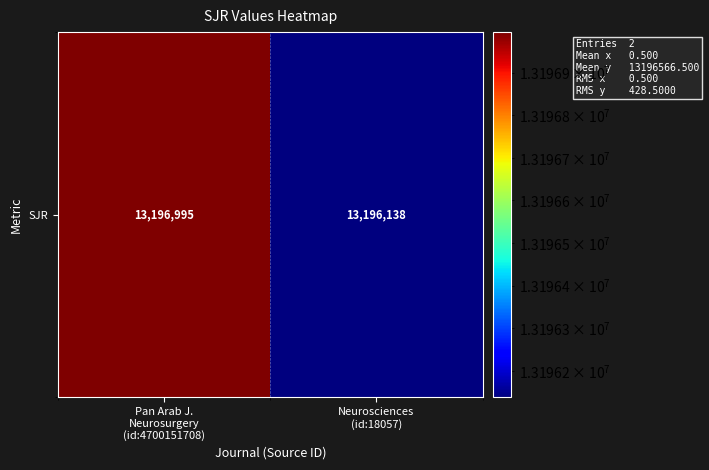

What value does the data have at Pan Arab J.
Neurosurgery
(id:4700151708), to the nearest 50?

13197000